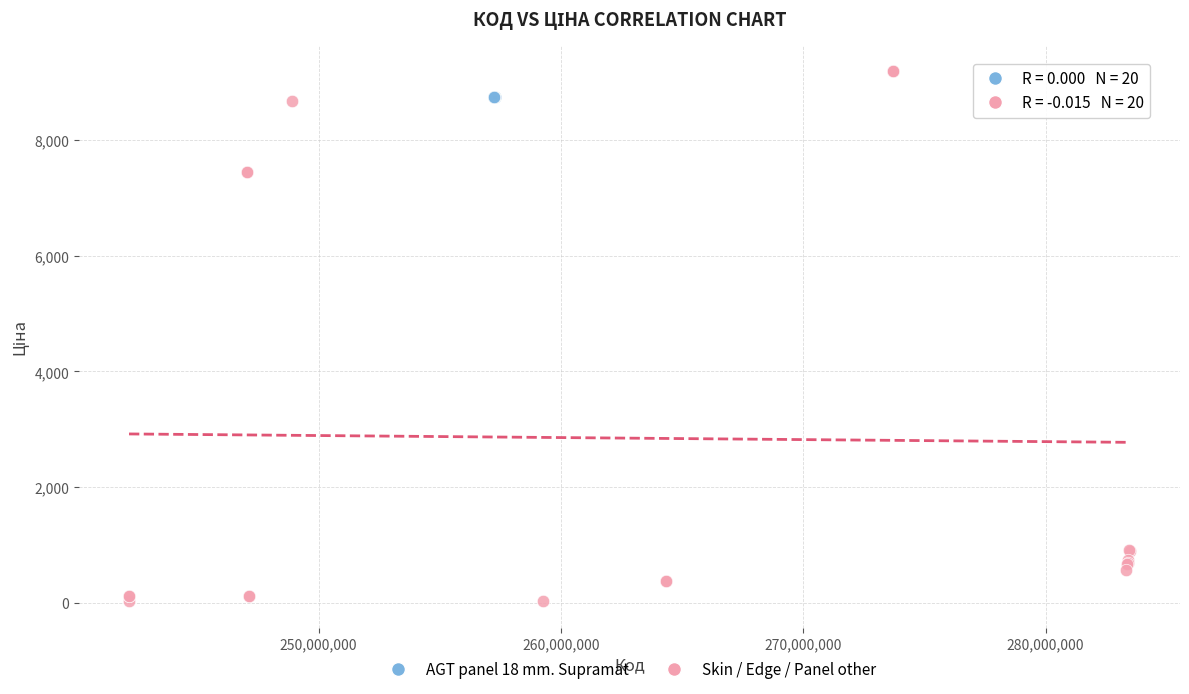

Which series contains the highest Y value?

Skin / Edge / Panel other